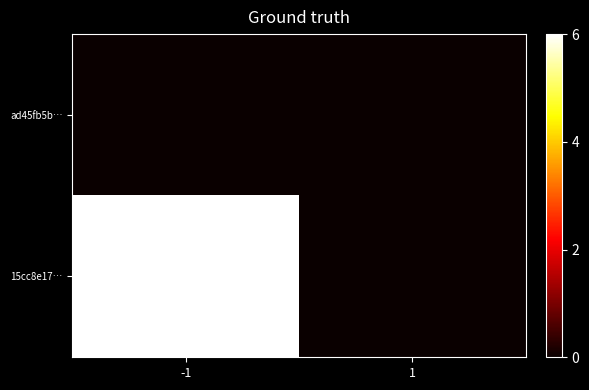

Rank the series by their average value, from lowest to highest.

ad45fb5b…, 15cc8e17…